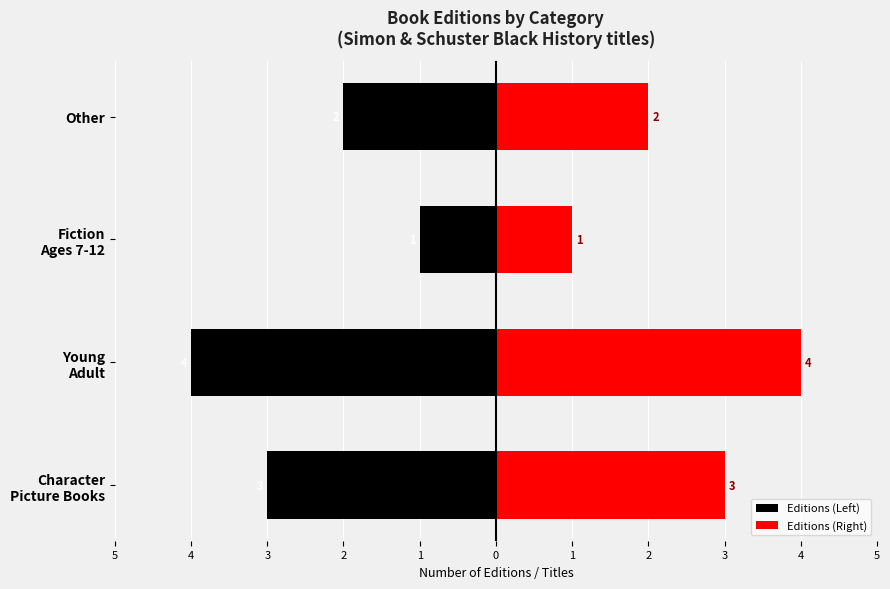

Where does the Editions (Left) series first go above -2?

Fiction Ages 7-12